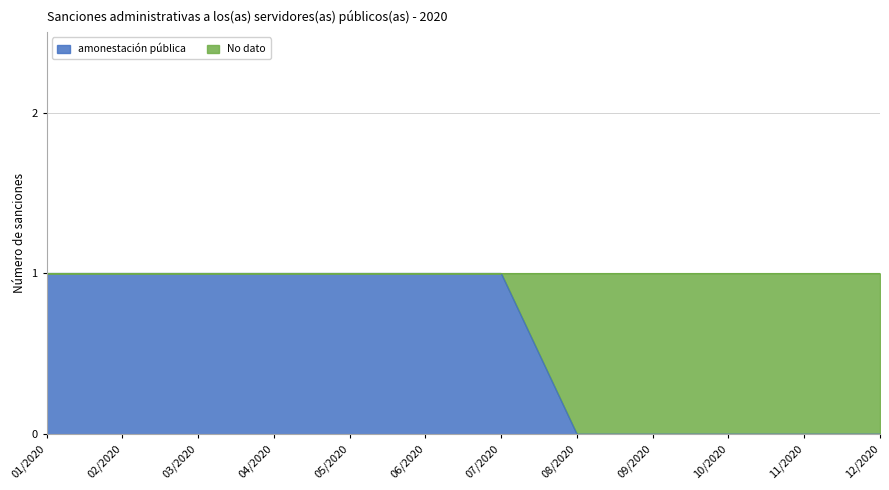

Is it true that the value at 11/2020 is 0?

True